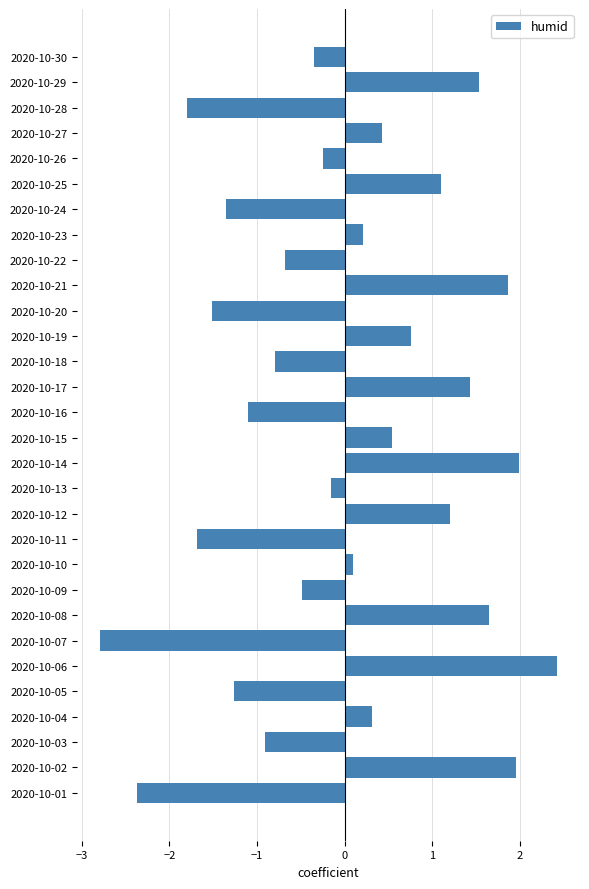

At which category does the chart reach its peak across all series?

2020-10-06